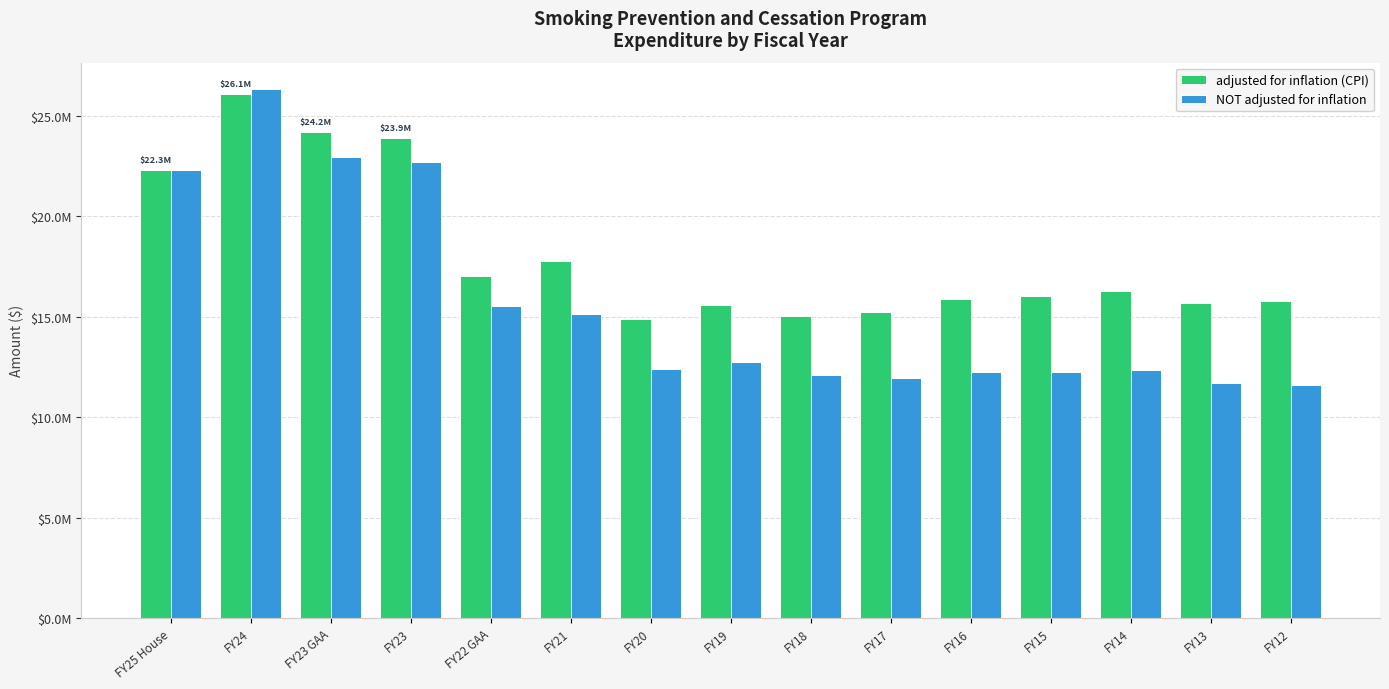

At which category is the sum across all series the highest?

FY24